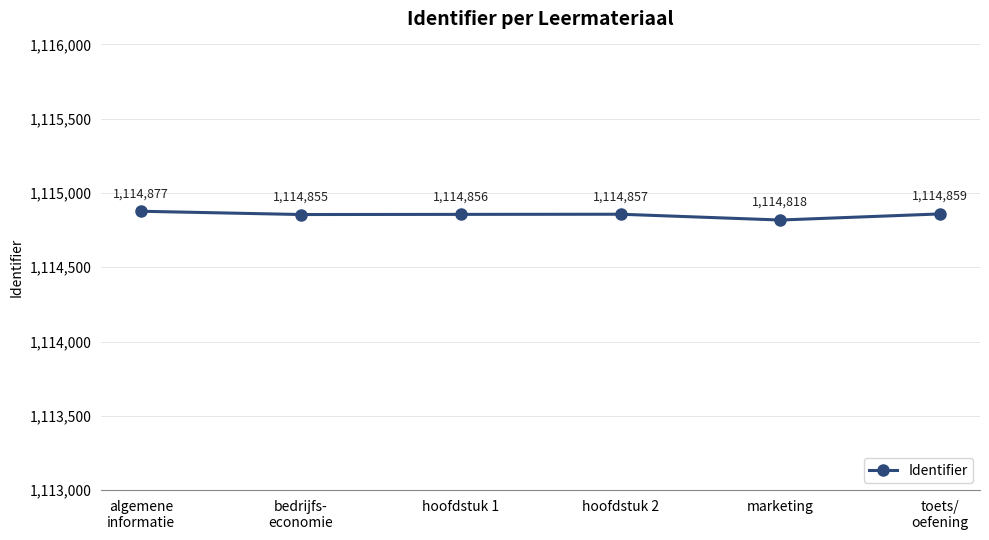

What is the sum of all values?

6689122